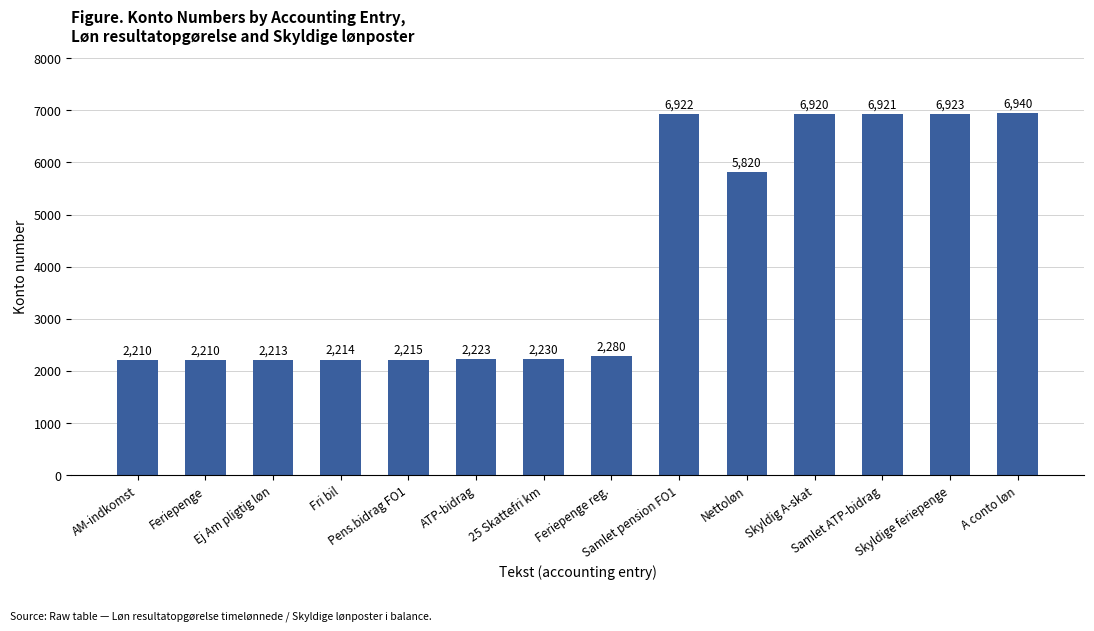

The chart shows a value of 2210 at AM-indkomst. True or false?

True